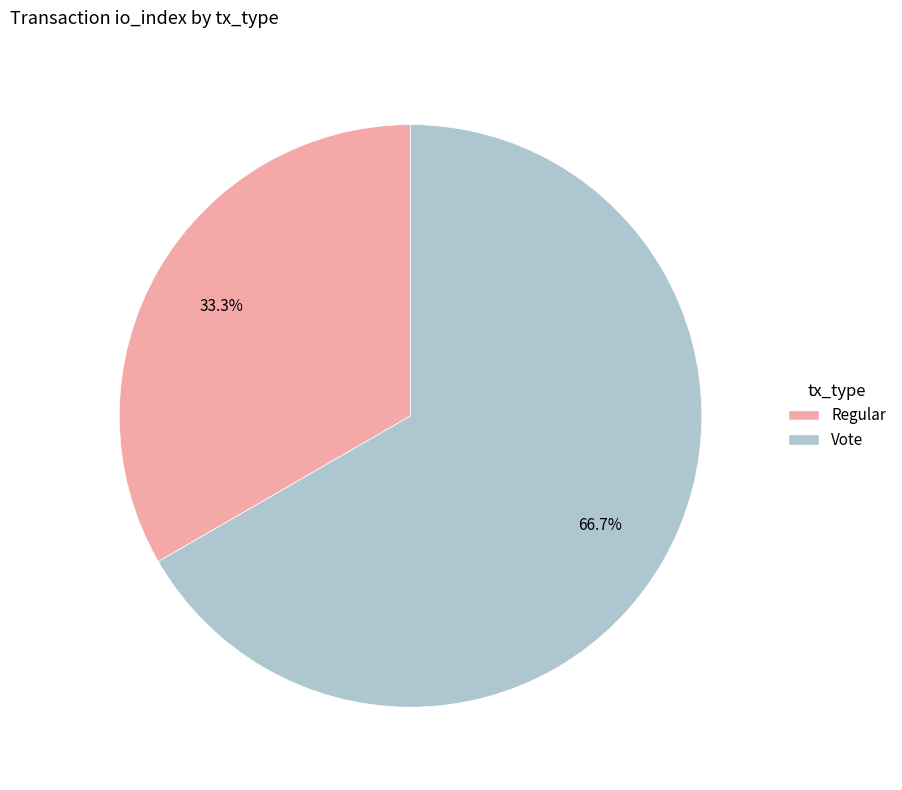

How many slices are in this pie chart?

2